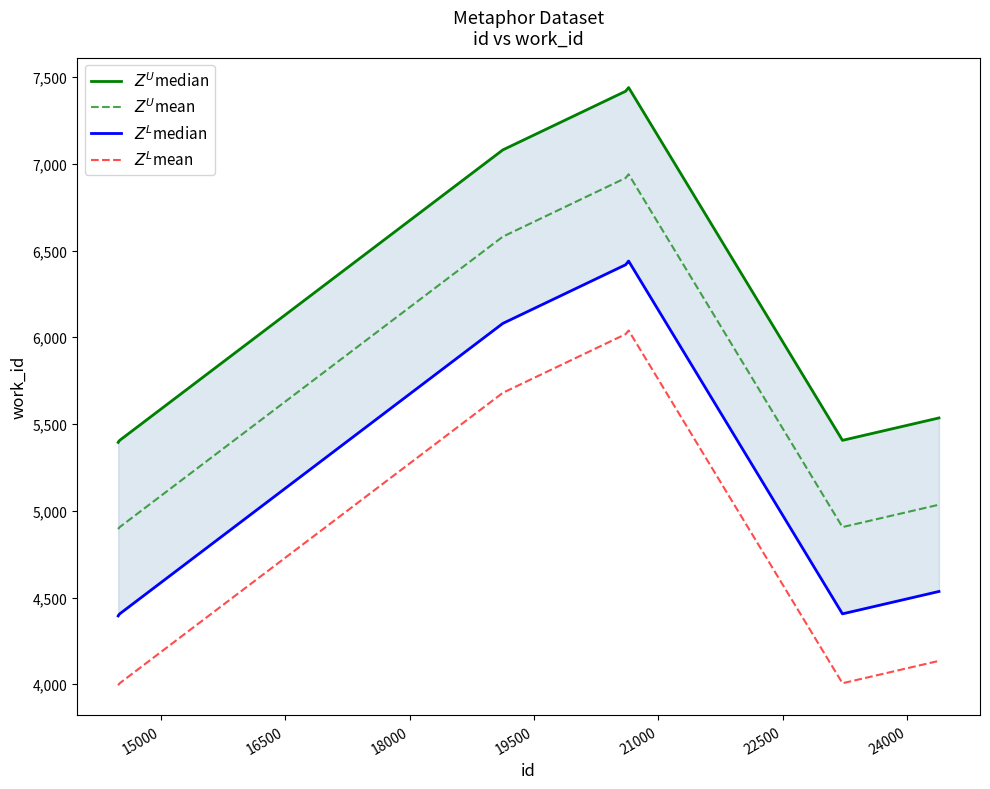

True or false: $Z^U$median and $Z^U$mean intersect in this chart.

False